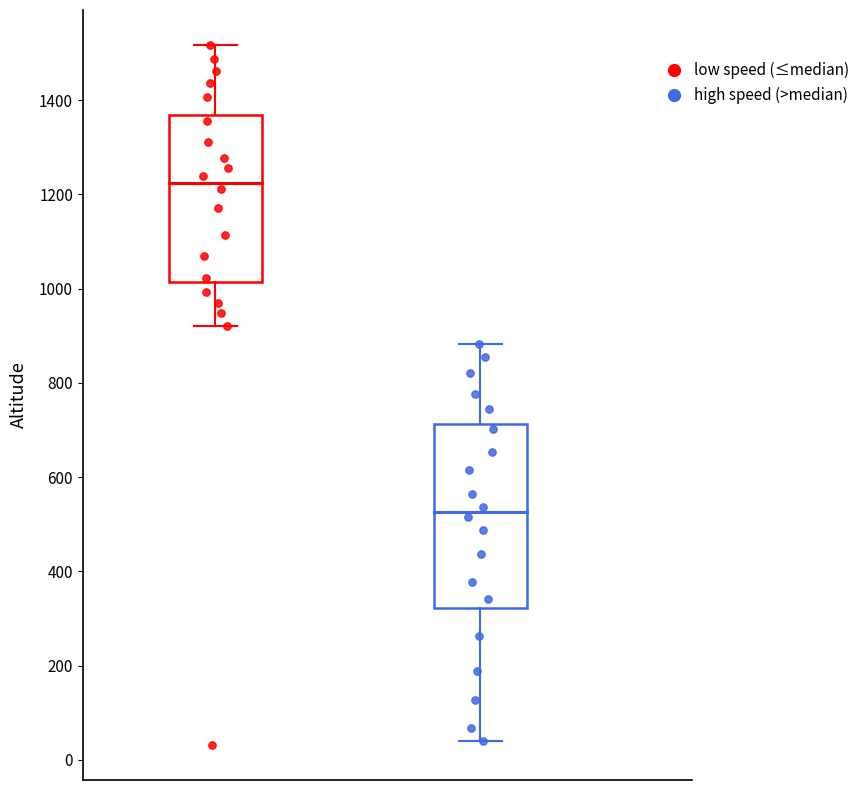

Which series reaches the maximum Y coordinate?

low speed (≤median)